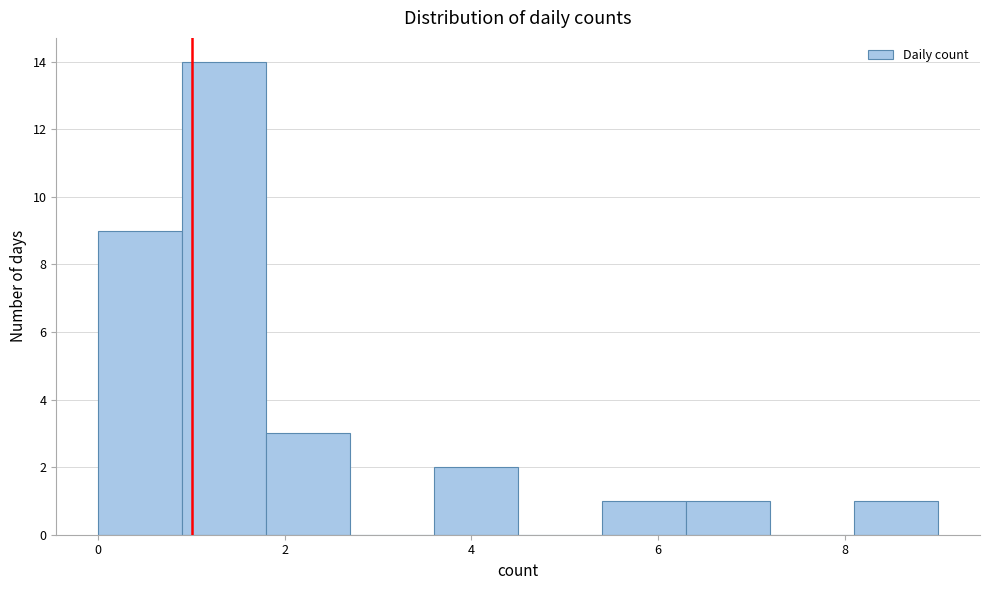

Reading left to right, list every bar in this chart as the range it spans on the x-axis followed by its height. Neither the bar edges nor the heights are printed on the chart, so give them approximately, as read against the axes.

0.0 to 0.9: 9
0.9 to 1.8: 14
1.8 to 2.7: 3
2.7 to 3.6: 0
3.6 to 4.5: 2
4.5 to 5.4: 0
5.4 to 6.3: 1
6.3 to 7.2: 1
7.2 to 8.1: 0
8.1 to 9.0: 1